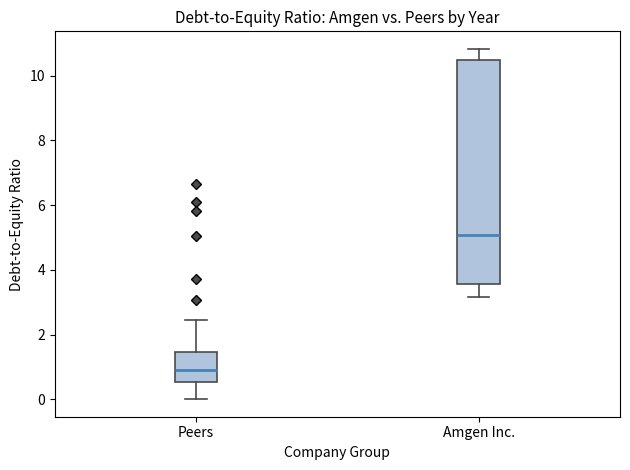

Reading left to right, transcribe this box plot: for each box, give where its median line is, the range the box spans, and where its two whiskers end, as read against the y-axis. The values are not printed on the chart, so give them approximately, as read against the axis.

Peers: median 1.0, box 0.6 to 1.4, whiskers 0.0 to 2.4
Amgen Inc.: median 5.0, box 3.6 to 10.6, whiskers 3.2 to 10.8